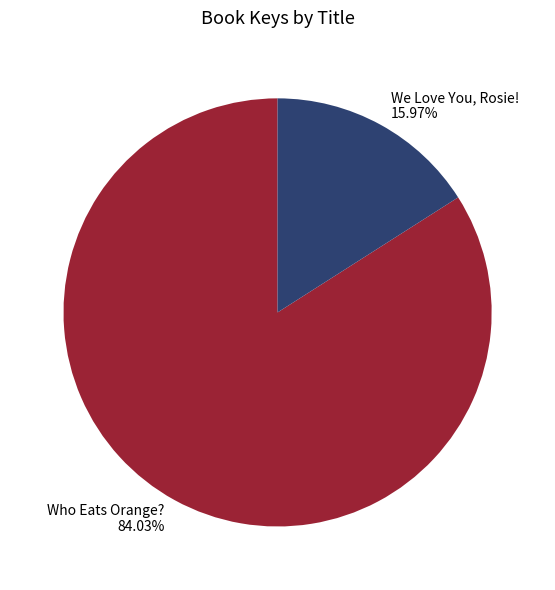

Is there any slice that represents more than half of the pie?

Yes